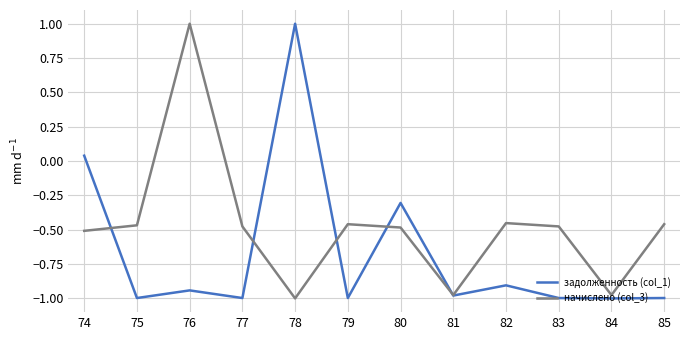

Where does the начислено (col_3) series first go above 0?

76